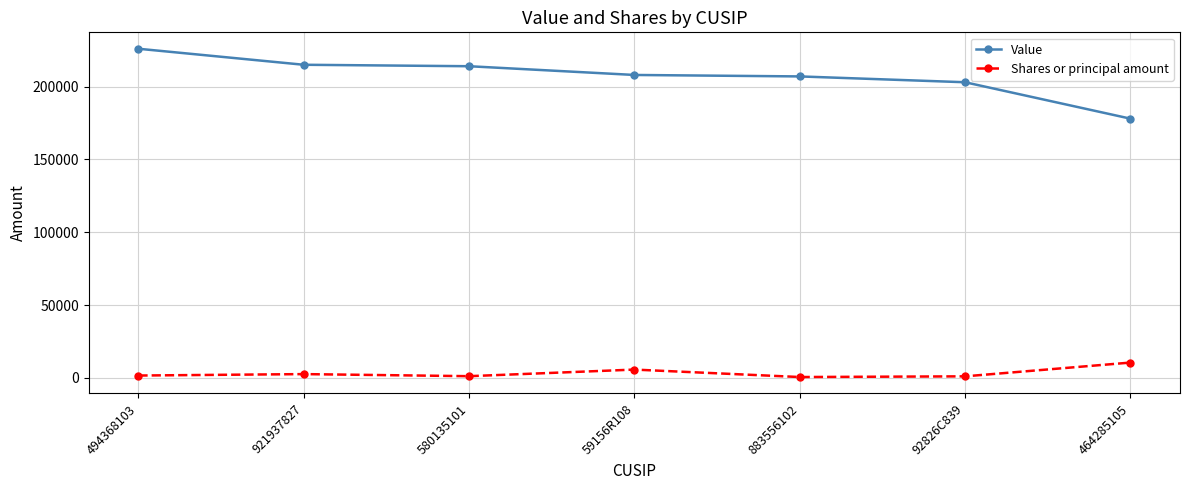

What is the difference between the Shares or principal amount values at 921937827 and 59156R108?

3103